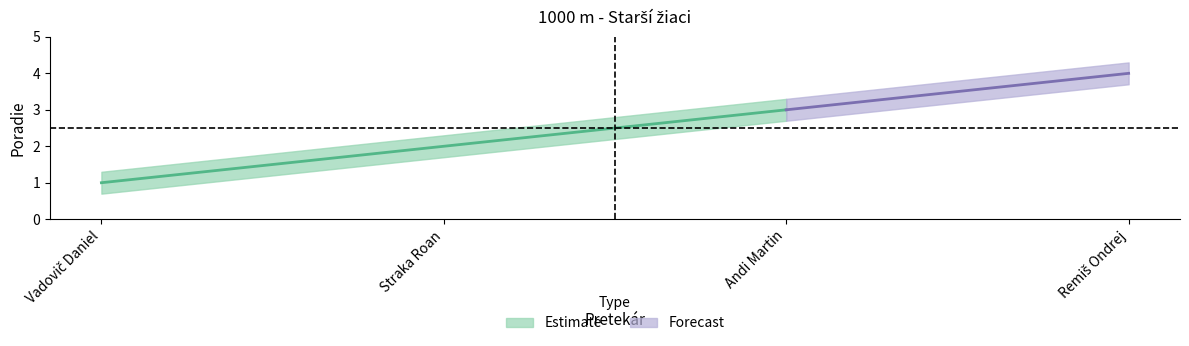

Reading right to left, extract all data points from this chart.

Poradie: Remiš Ondrej=4.0	Andi Martin=3.0	Straka Roan=2.0	Vadovič Daniel=1.0
Poradie_upper: Remiš Ondrej=4.3	Andi Martin=3.3	Straka Roan=2.3	Vadovič Daniel=1.3
Poradie_lower: Remiš Ondrej=3.7	Andi Martin=2.7	Straka Roan=1.7	Vadovič Daniel=0.7